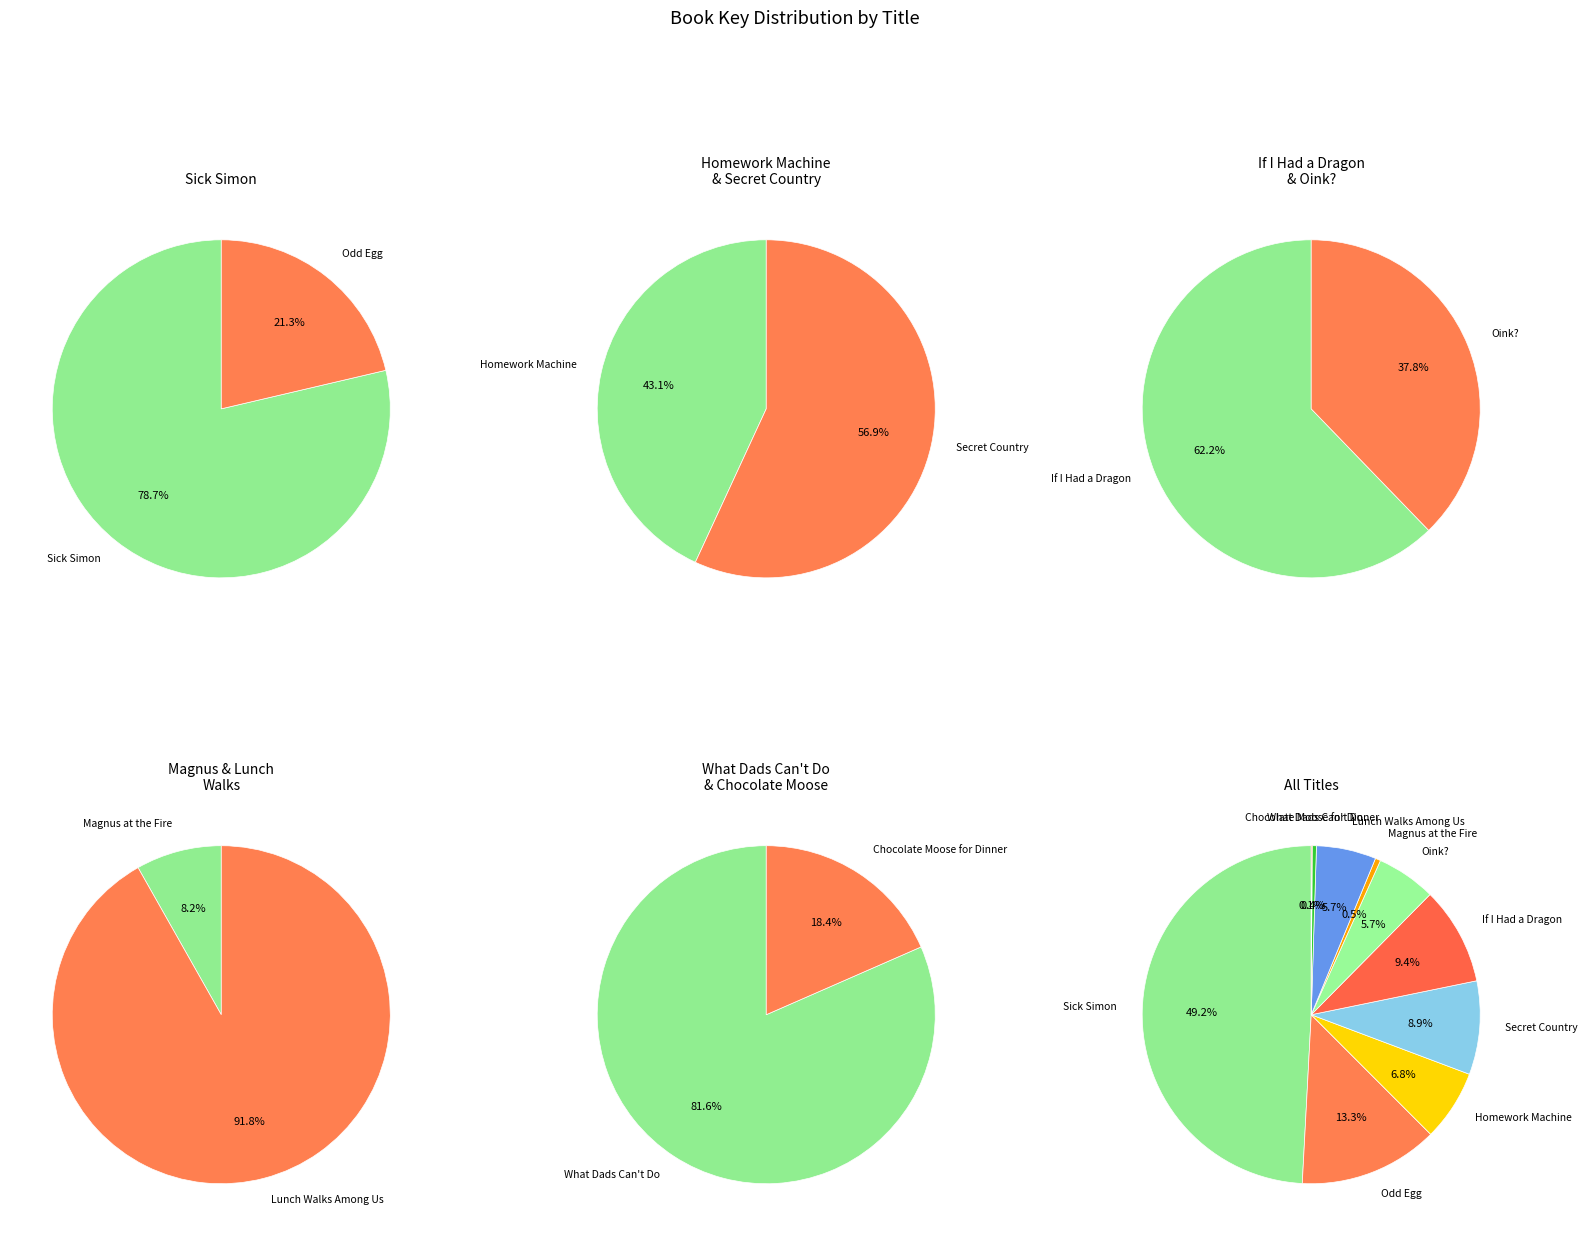

Which slice is the smallest?

Chocolate Moose for Dinner